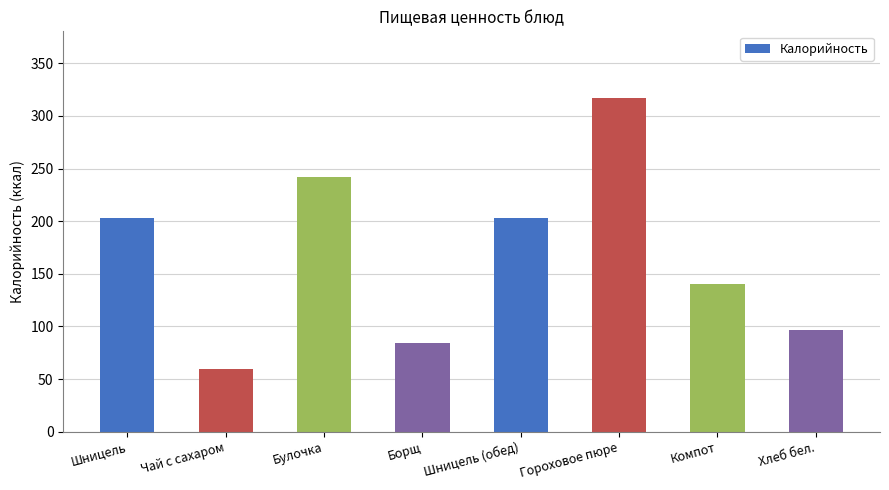

How many series are shown in this chart?

1